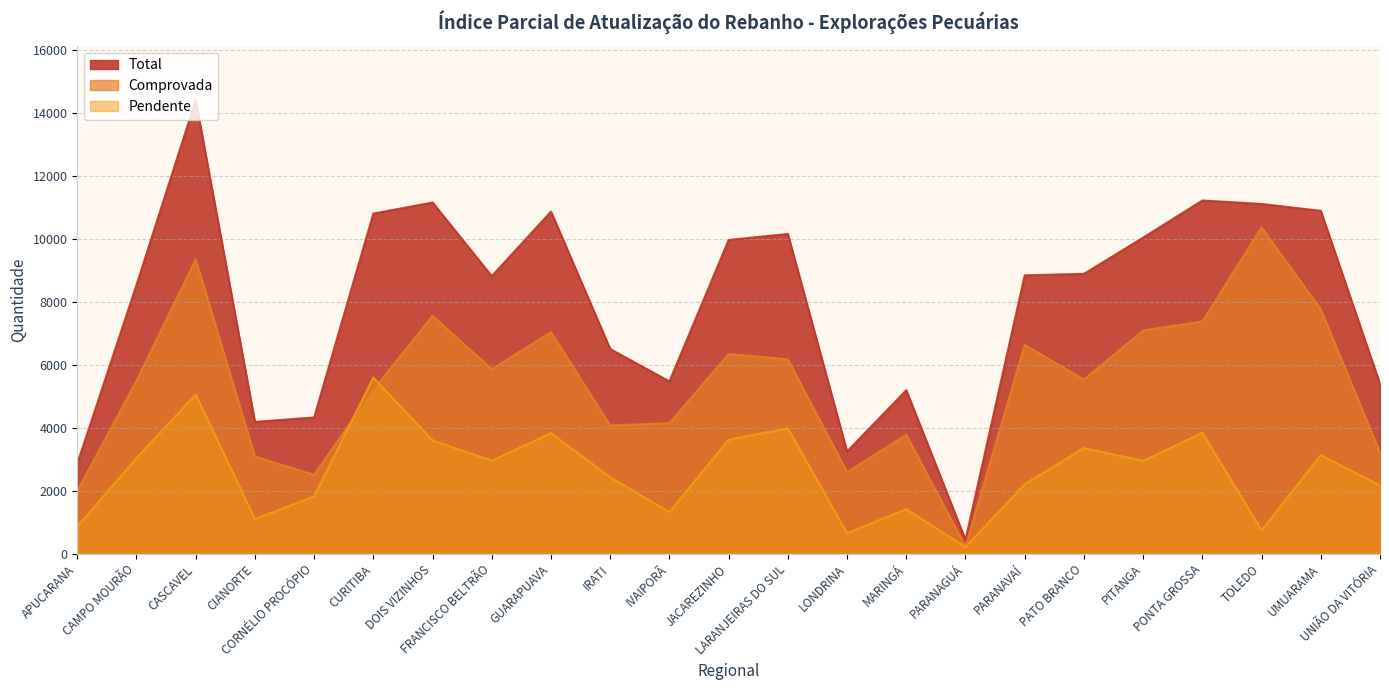

What value does the Total series have at PATO BRANCO, to the nearest 100?

8900